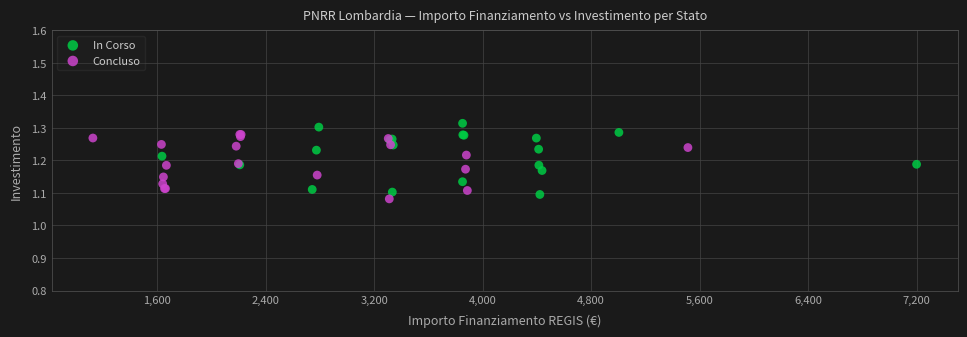

Which series reaches the maximum Y coordinate?

In Corso